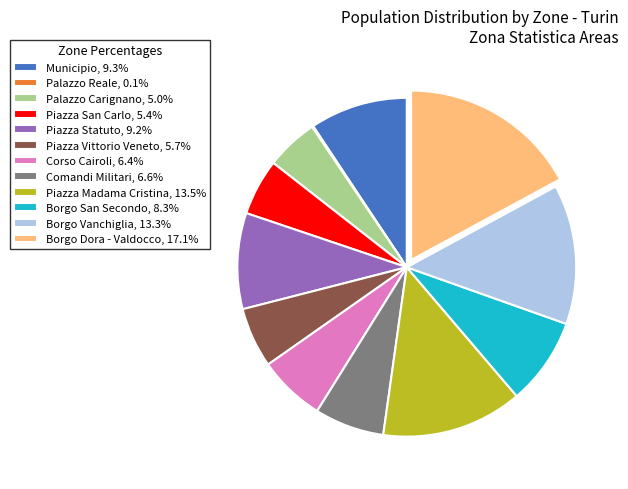

What is the ratio of the value at Borgo Vanchiglia, 13.3% to the value at Piazza Madama Cristina, 13.5%?

1.0